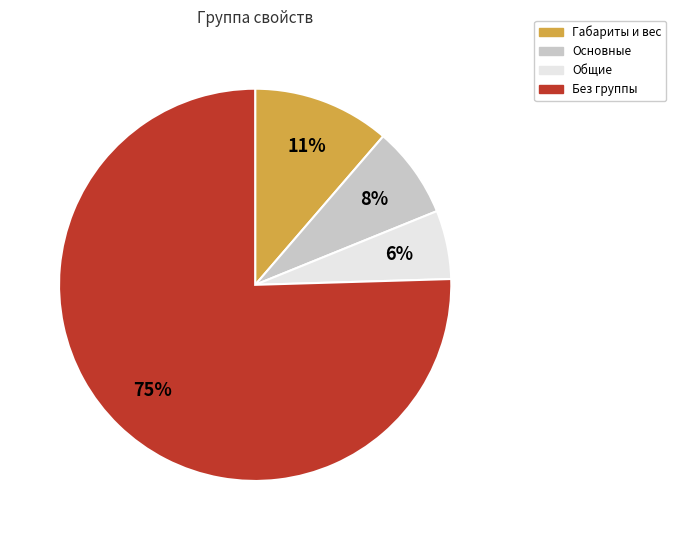

Is there a majority slice in this chart?

Yes